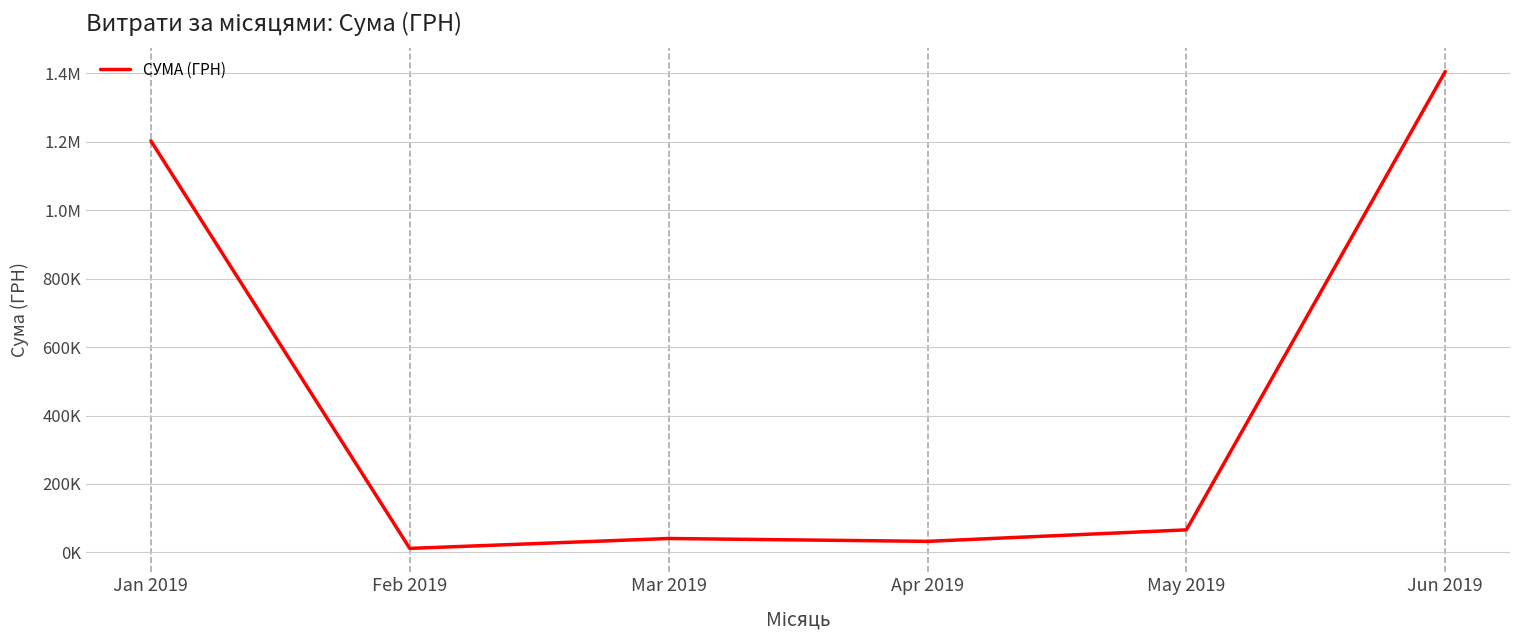

What is the sum of all values?

2758721.9